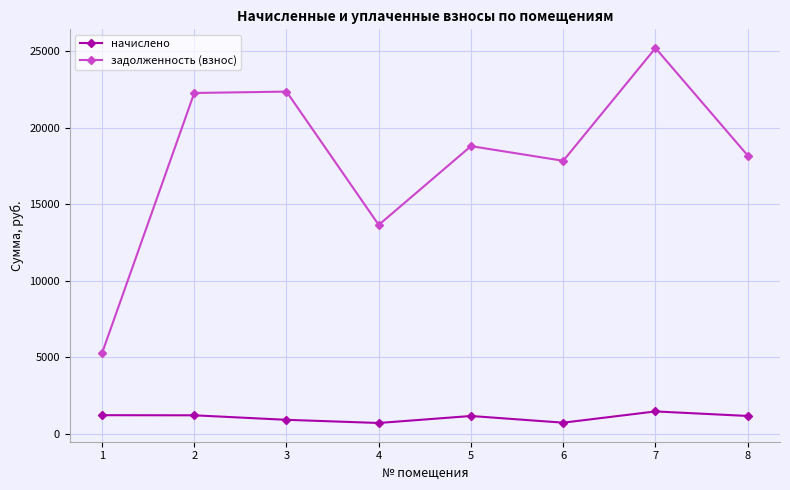

What is the highest value of the задолженность (взнос) series?

25210.4